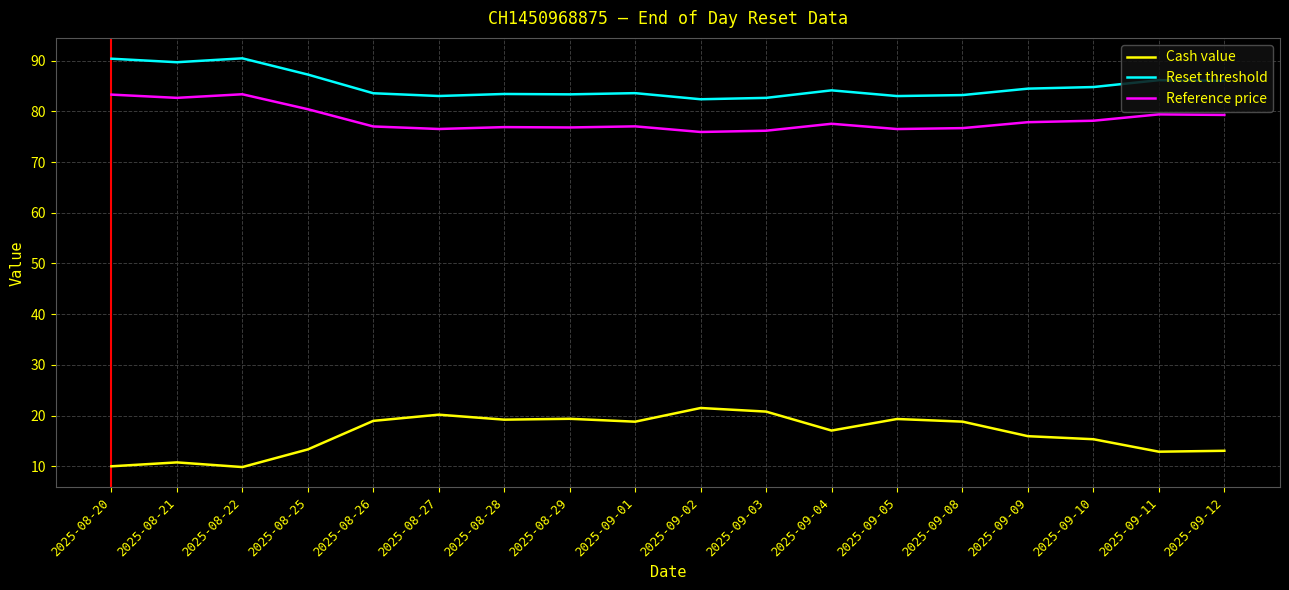

What is the difference between the Reset threshold values at 2025-09-08 and 2025-08-29?

0.1